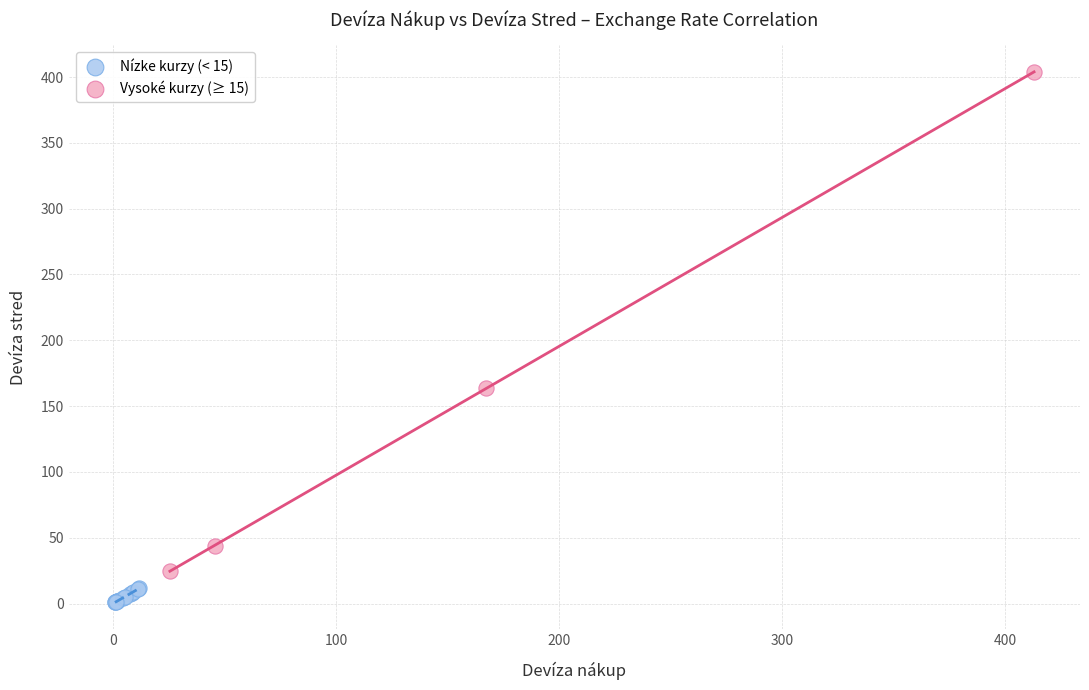

Which series reaches the minimum Y coordinate?

Nízke kurzy (< 15)